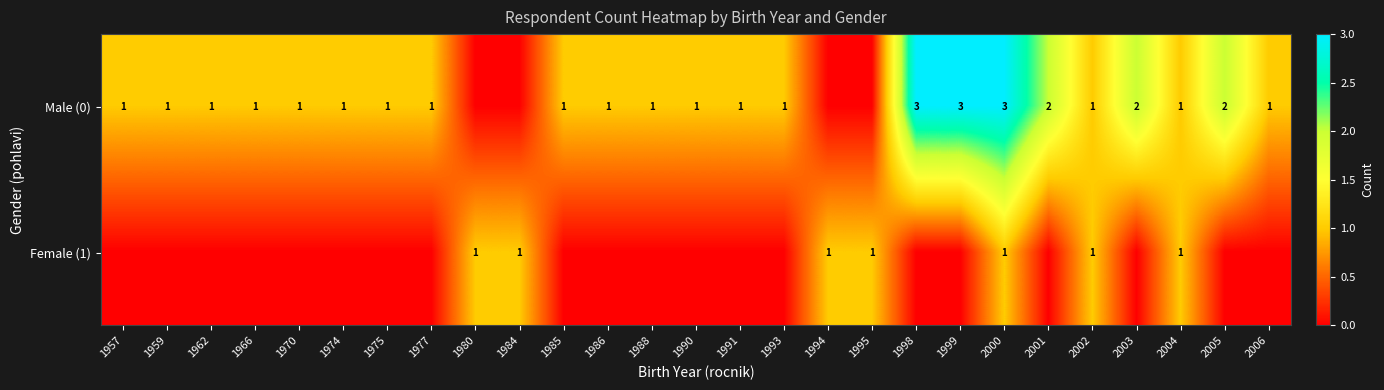

True or false: Male (0) has a value of 1 at 1991.

True